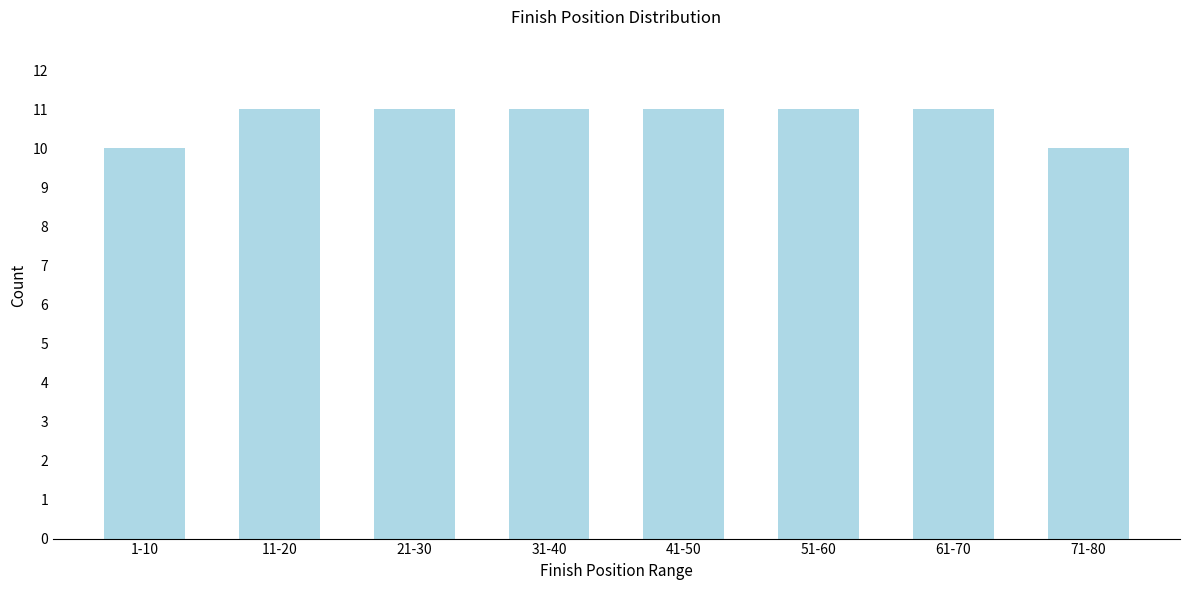

Reading left to right, extract all data points from this chart.

1-10=10	11-20=11	21-30=11	31-40=11	41-50=11	51-60=11	61-70=11	71-80=10